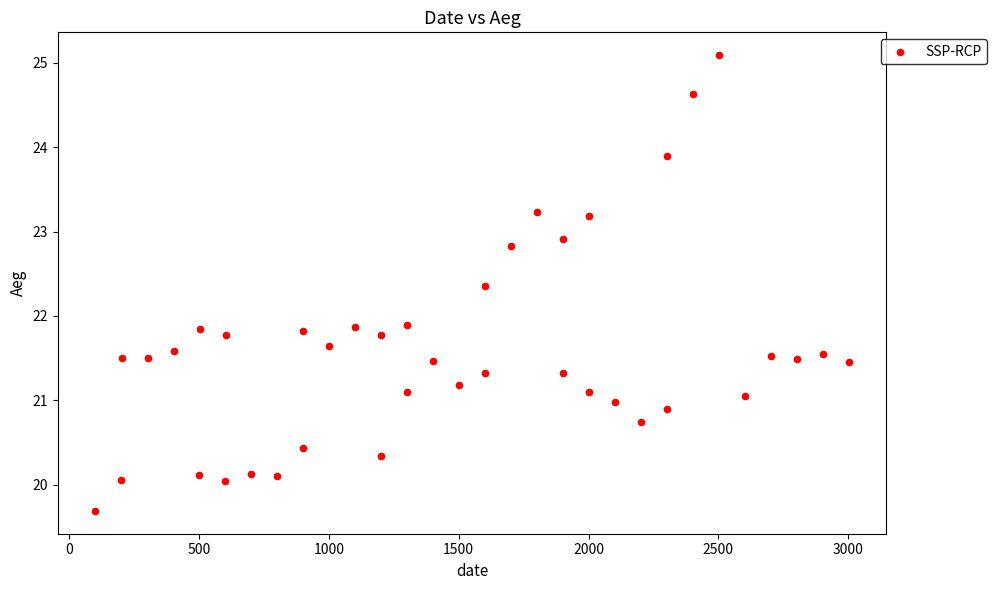

What is the range of X values (max minus min)?

2900.0